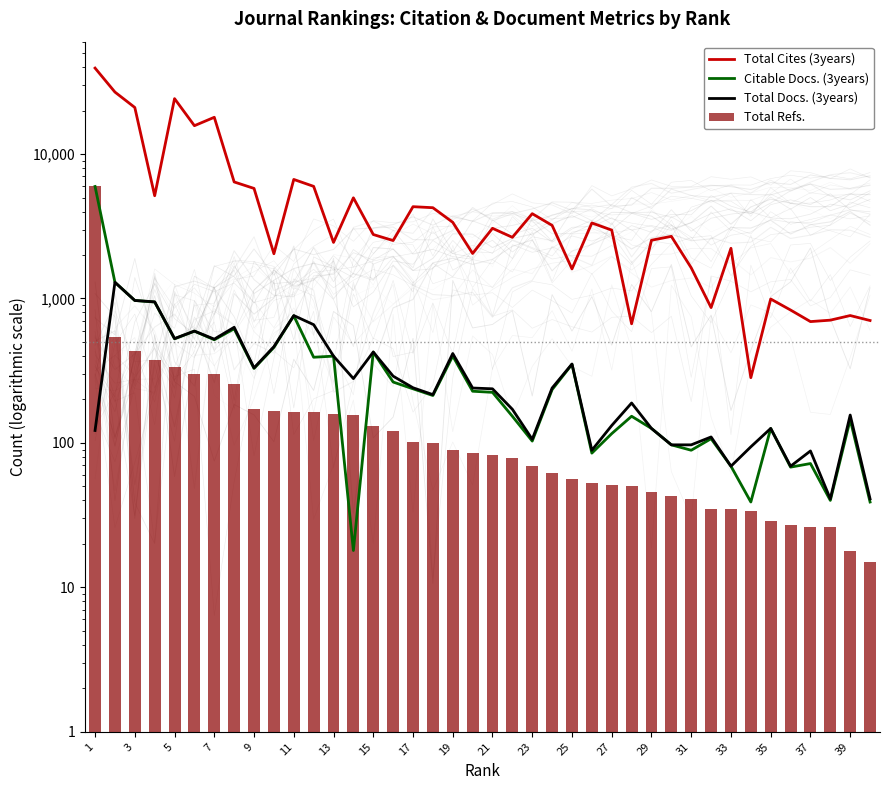

Between 21 and 32, which series saw the biggest shift?

Total Cites (3years)